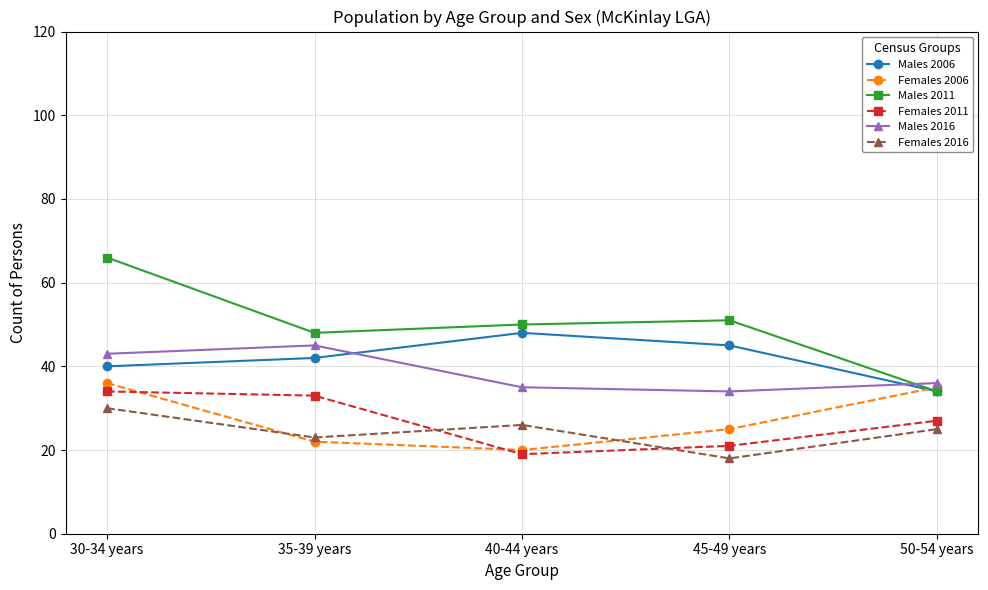

The Females 2016 series shows 18 at 45-49 years. True or false?

True